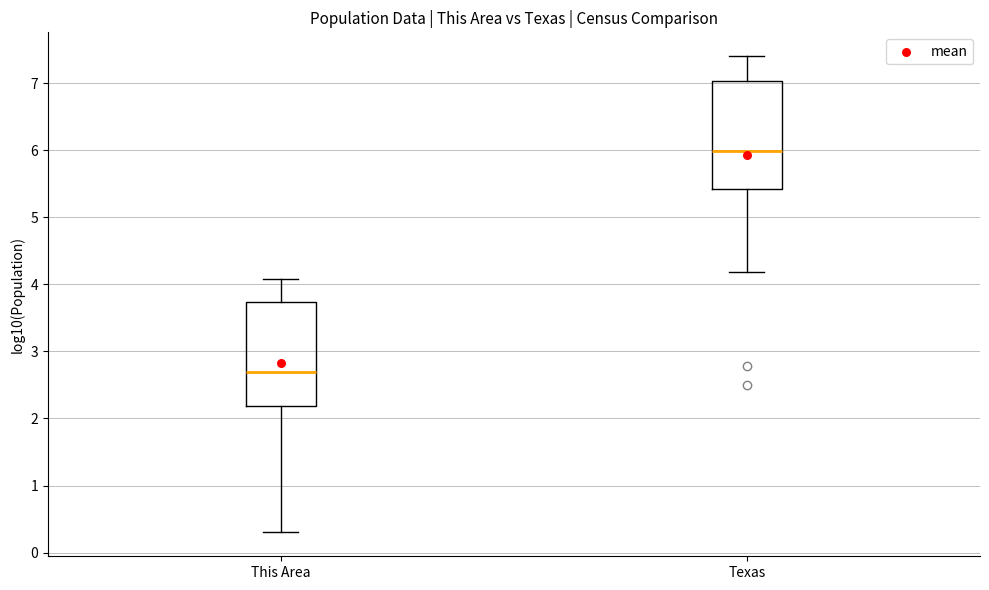

Reading left to right, transcribe this box plot: for each box, give where its median line is, the range the box spans, and where its two whiskers end, as read against the y-axis. The values are not printed on the chart, so give them approximately, as read against the axis.

This Area: median 2.7, box 2.2 to 3.7, whiskers 0.3 to 4.1
Texas: median 6.0, box 5.4 to 7.0, whiskers 4.2 to 7.4